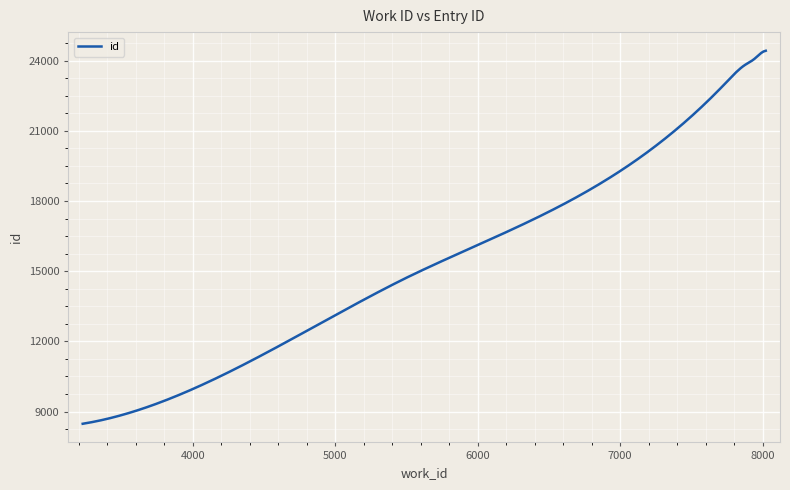

What is the minimum value shown in the chart?

8477.0